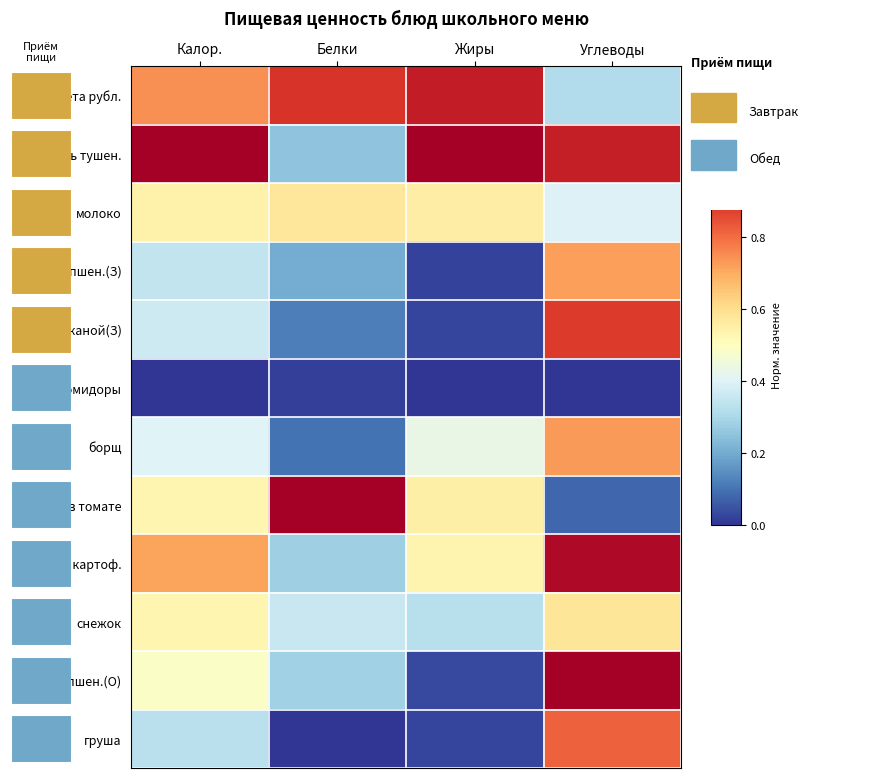

How many снежок values are between 0 and 1?

4